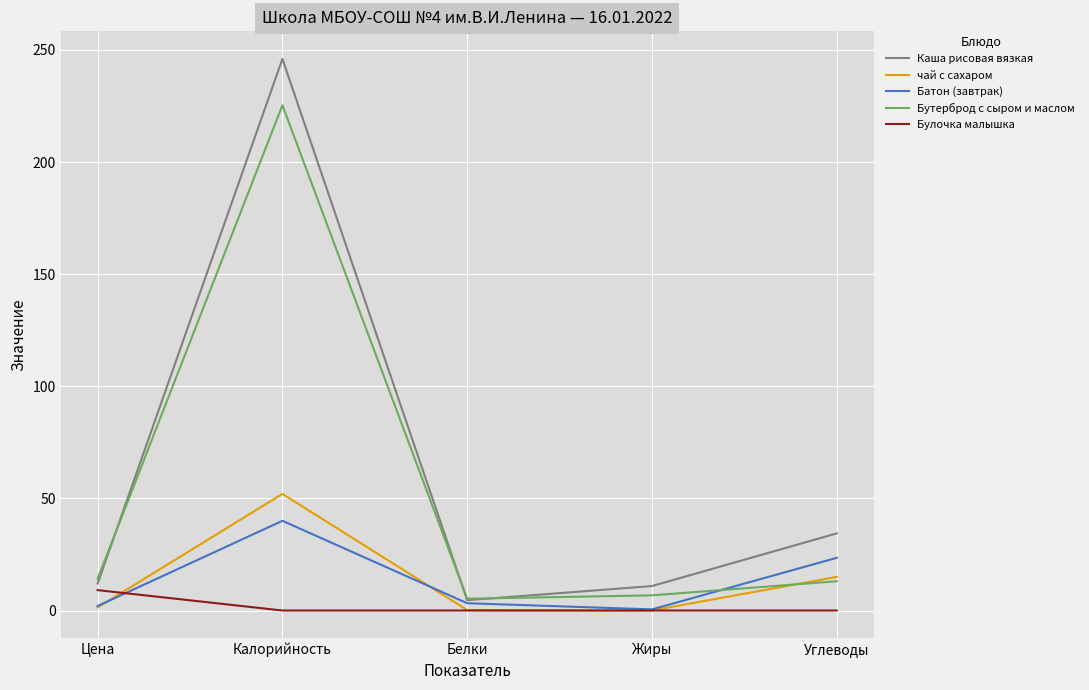

True or false: Каша рисовая вязкая has a value of 4.6 at Белки.

True